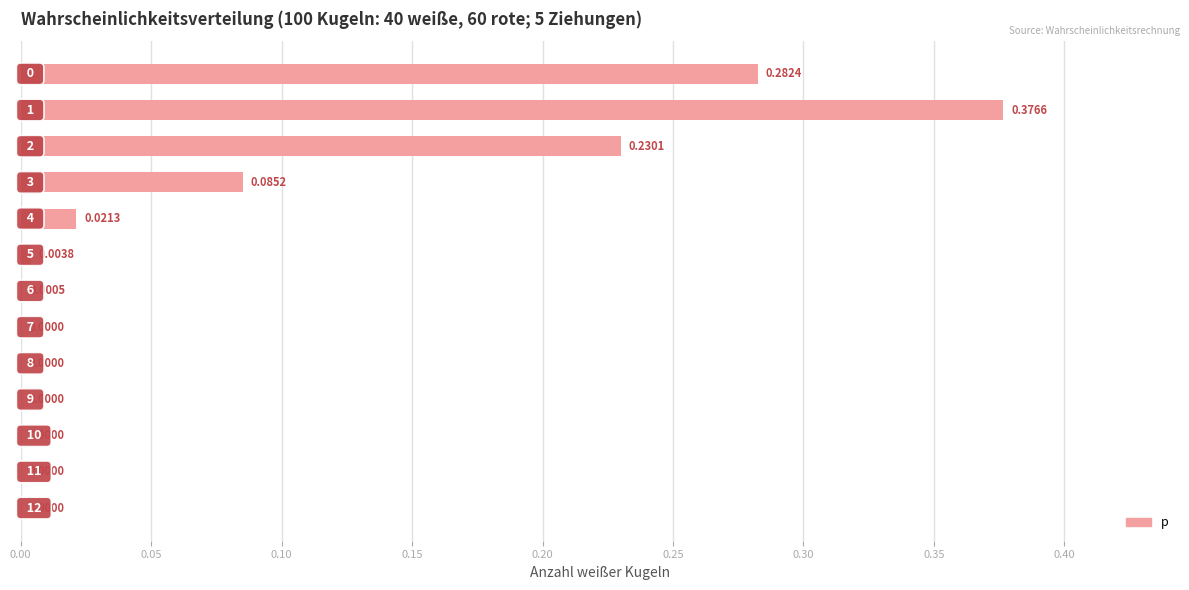

At which label is the value closest to 0?

12